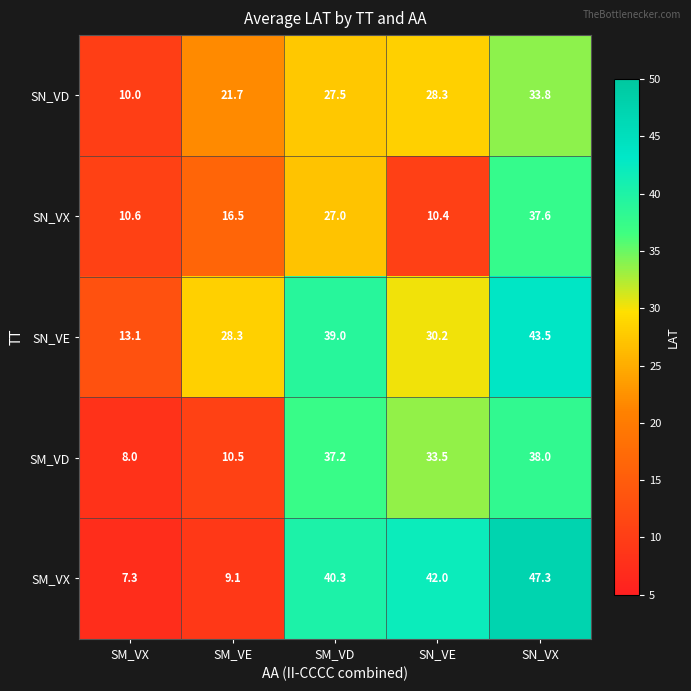

Reading left to right, what are all the values shown in this chart?

SN_VD: SM_VX=10.0	SM_VE=21.7	SM_VD=27.5	SN_VE=28.3	SN_VX=33.8
SN_VX: SM_VX=10.6	SM_VE=16.5	SM_VD=27.0	SN_VE=10.4	SN_VX=37.6
SN_VE: SM_VX=13.1	SM_VE=28.3	SM_VD=39.0	SN_VE=30.2	SN_VX=43.5
SM_VD: SM_VX=8.0	SM_VE=10.5	SM_VD=37.2	SN_VE=33.5	SN_VX=38.0
SM_VX: SM_VX=7.3	SM_VE=9.1	SM_VD=40.3	SN_VE=42.0	SN_VX=47.3